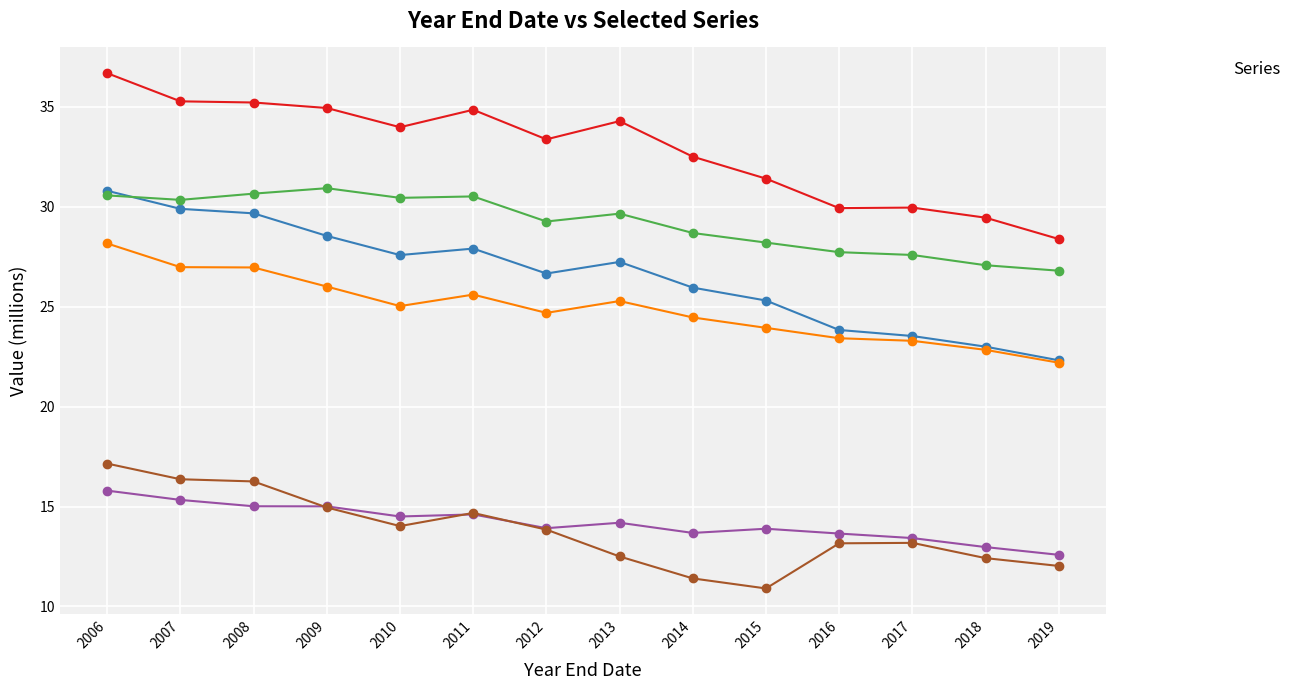

Reading left to right, list all the values displayed in this chart.

_A: 2006=36.7	2007=35.3	2008=35.2	2009=34.9	2010=34.0	2011=34.8	2012=33.4	2013=34.3	2014=32.5	2015=31.4	2016=29.9	2017=30.0	2018=29.5	2019=28.4
_B: 2006=30.8	2007=29.9	2008=29.7	2009=28.5	2010=27.6	2011=27.9	2012=26.7	2013=27.2	2014=26.0	2015=25.3	2016=23.8	2017=23.5	2018=23.0	2019=22.3
_C: 2006=30.6	2007=30.3	2008=30.7	2009=30.9	2010=30.4	2011=30.5	2012=29.3	2013=29.7	2014=28.7	2015=28.2	2016=27.7	2017=27.6	2018=27.1	2019=26.8
_D: 2006=15.8	2007=15.3	2008=15.0	2009=15.0	2010=14.5	2011=14.6	2012=13.9	2013=14.2	2014=13.7	2015=13.9	2016=13.6	2017=13.4	2018=13.0	2019=12.6
_E: 2006=28.2	2007=27.0	2008=27.0	2009=26.0	2010=25.0	2011=25.6	2012=24.7	2013=25.3	2014=24.5	2015=23.9	2016=23.4	2017=23.3	2018=22.8	2019=22.2
_F: 2006=17.1	2007=16.4	2008=16.3	2009=15.0	2010=14.0	2011=14.7	2012=13.8	2013=12.5	2014=11.4	2015=10.9	2016=13.2	2017=13.2	2018=12.4	2019=12.0